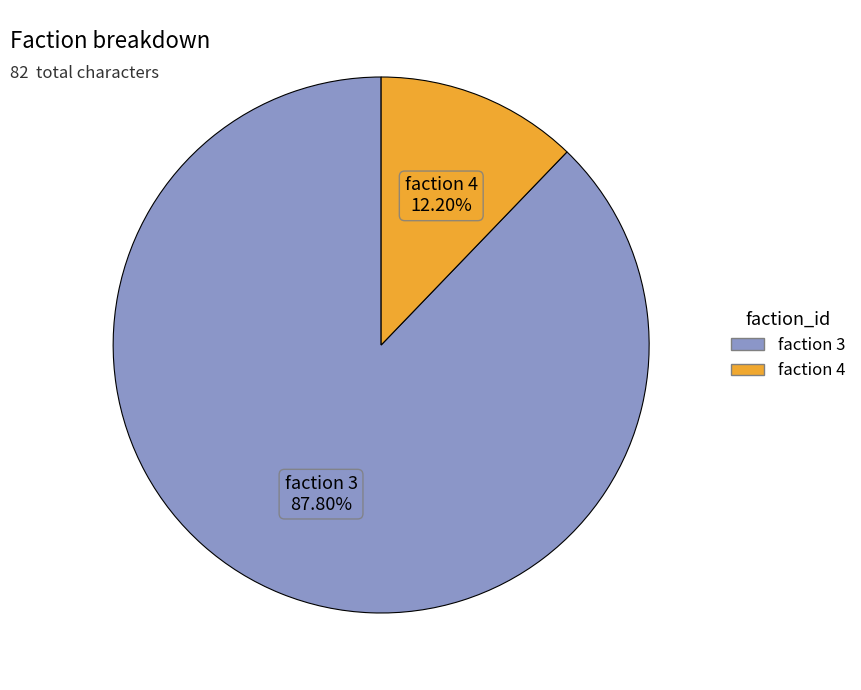

Does any single category account for the majority?

Yes